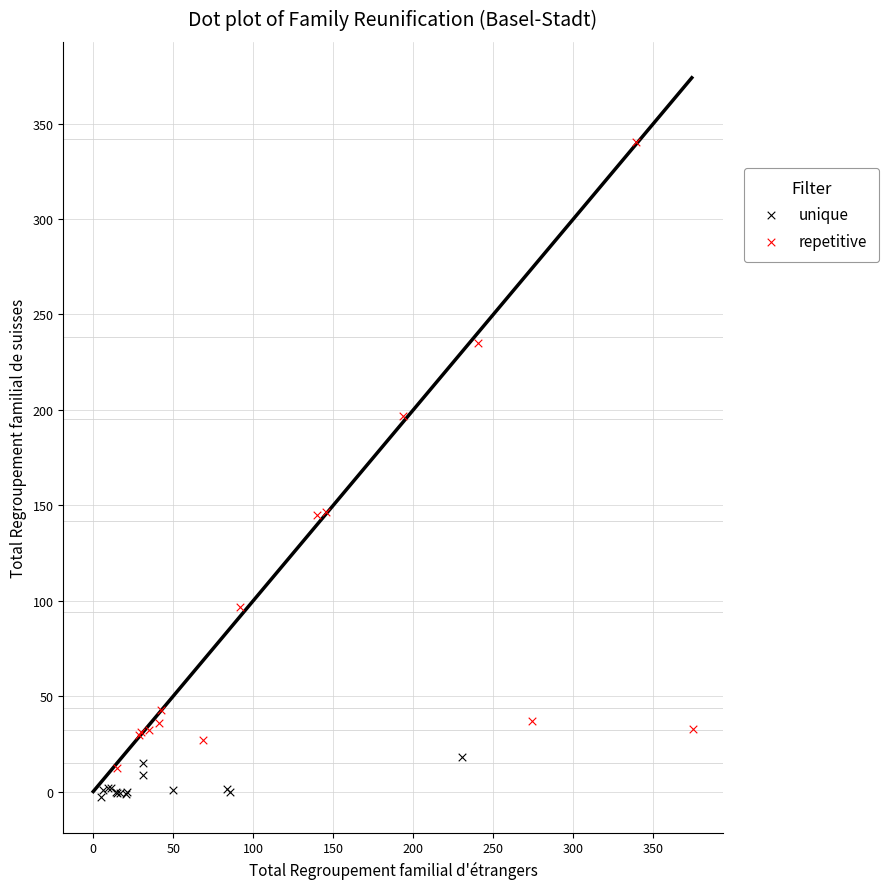

Which series reaches the maximum Y coordinate?

repetitive